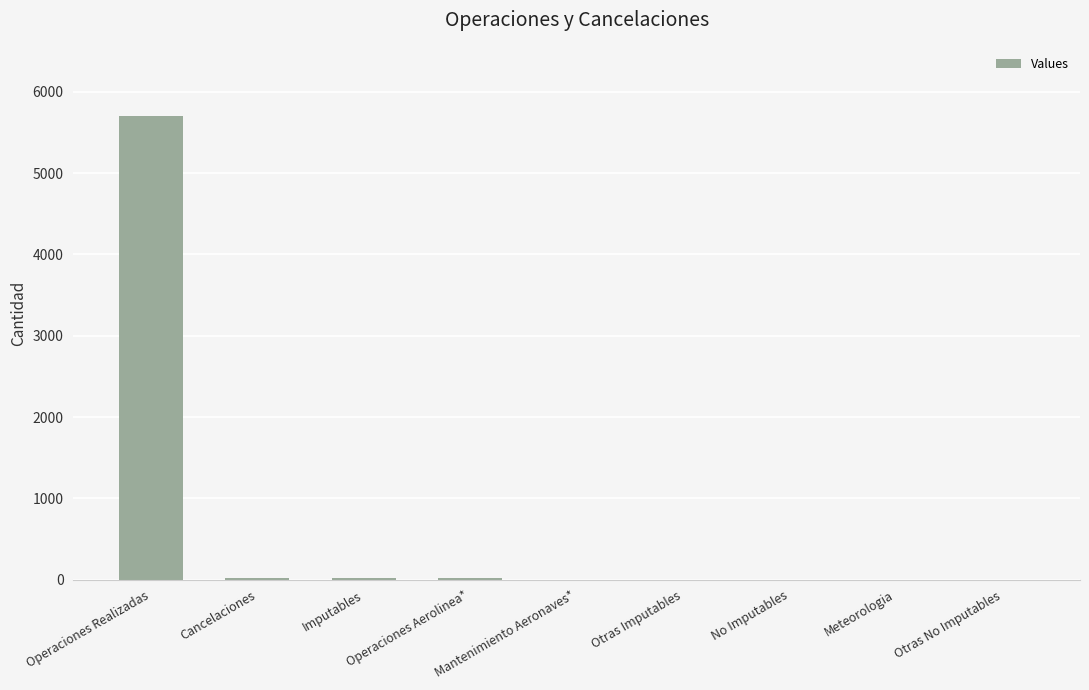

What is the change in value from Mantenimiento Aeronaves* to Otras Imputables?

-1